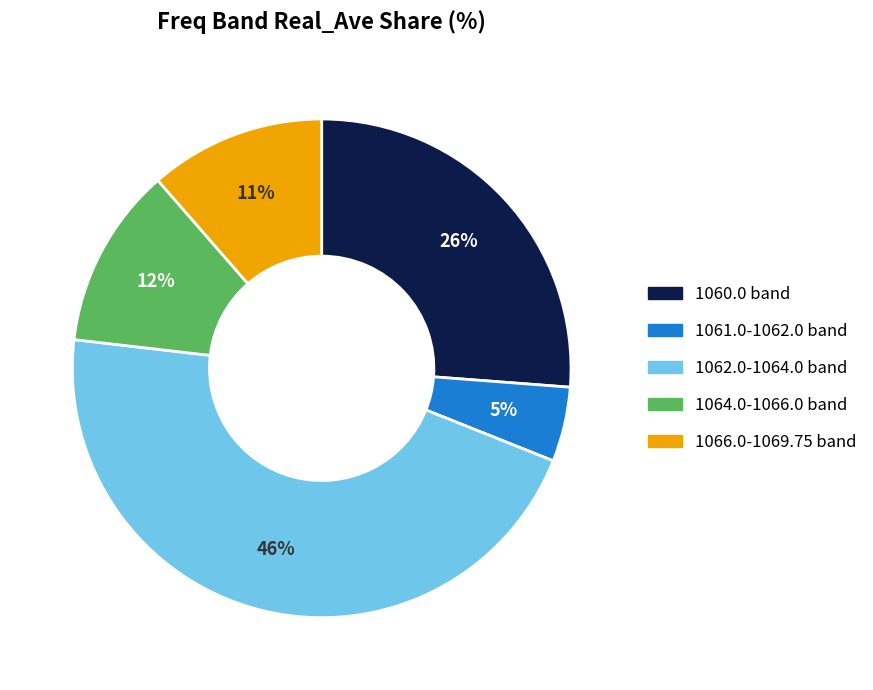

To the nearest percent, what is the difference between the largest and smallest slice percentages?

41%